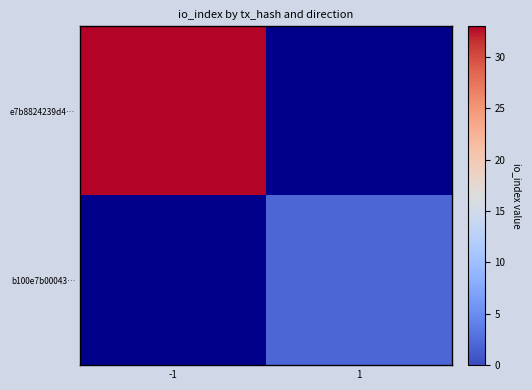

Is the value of b100e7b00043… at 1 greater than the value of e7b8824239d4… at -1?

No